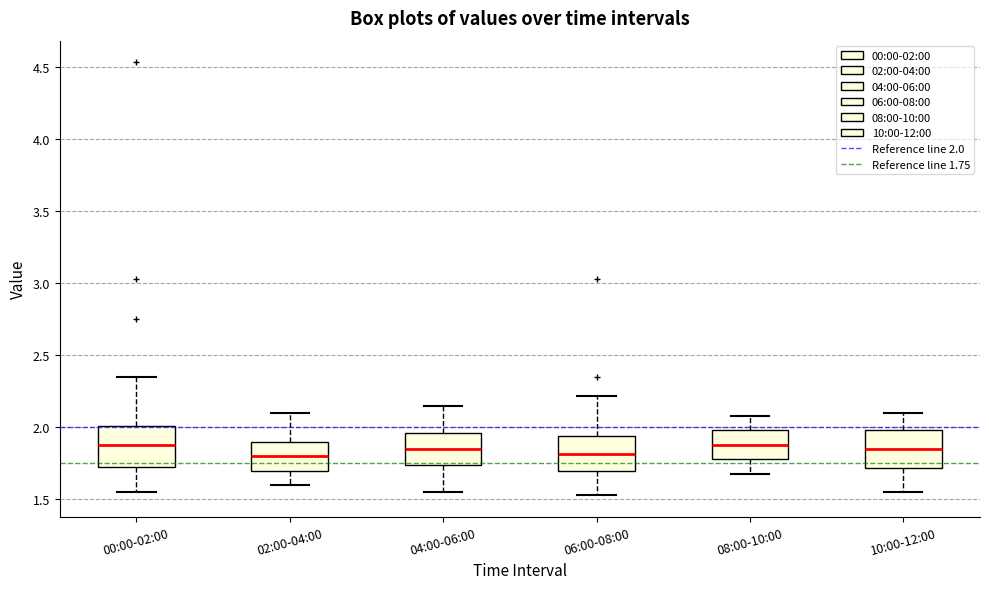

Where does the lower whisker of the box for 08:00-10:00 end on the y-axis? The values are not printed on the chart, so give them approximately, as read against the axis.

1.70